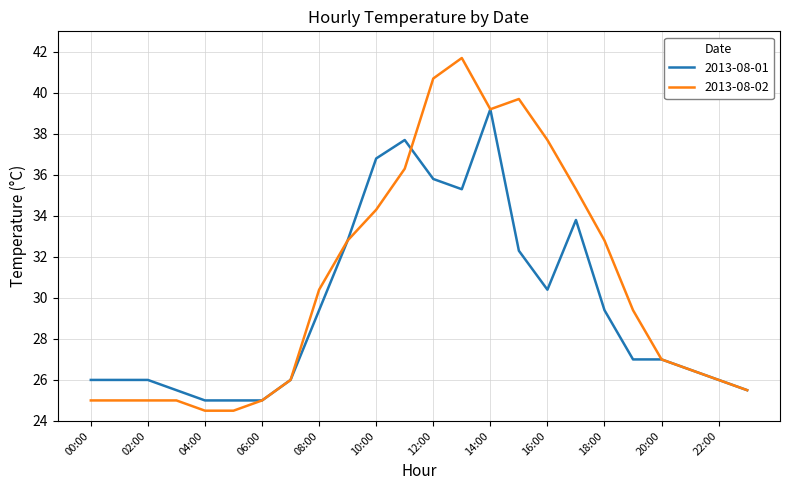

List the series in order of their peak value, lowest first.

2013-08-01, 2013-08-02